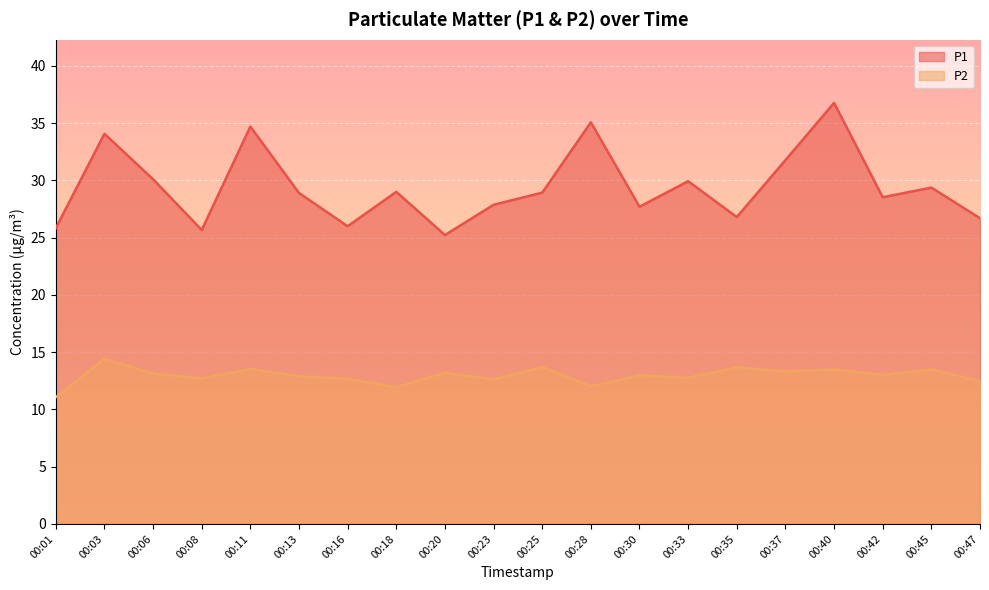

In P1, how many points are lower than both neighbors (excluding endpoints)?

6